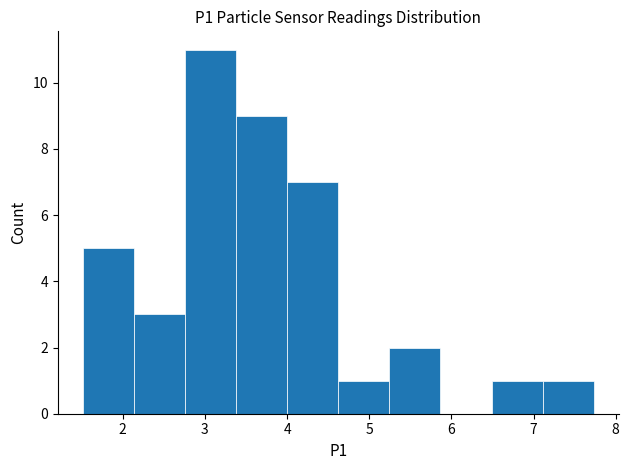

Reading left to right, list every bar in this chart as the range it spans on the x-axis followed by its height. Neither the bar edges nor the heights are printed on the chart, so give them approximately, as read against the axes.

1.5 to 2.1: 5
2.1 to 2.8: 3
2.8 to 3.4: 11
3.4 to 4.0: 9
4.0 to 4.6: 7
4.6 to 5.2: 1
5.2 to 5.9: 2
5.9 to 6.5: 0
6.5 to 7.1: 1
7.1 to 7.7: 1